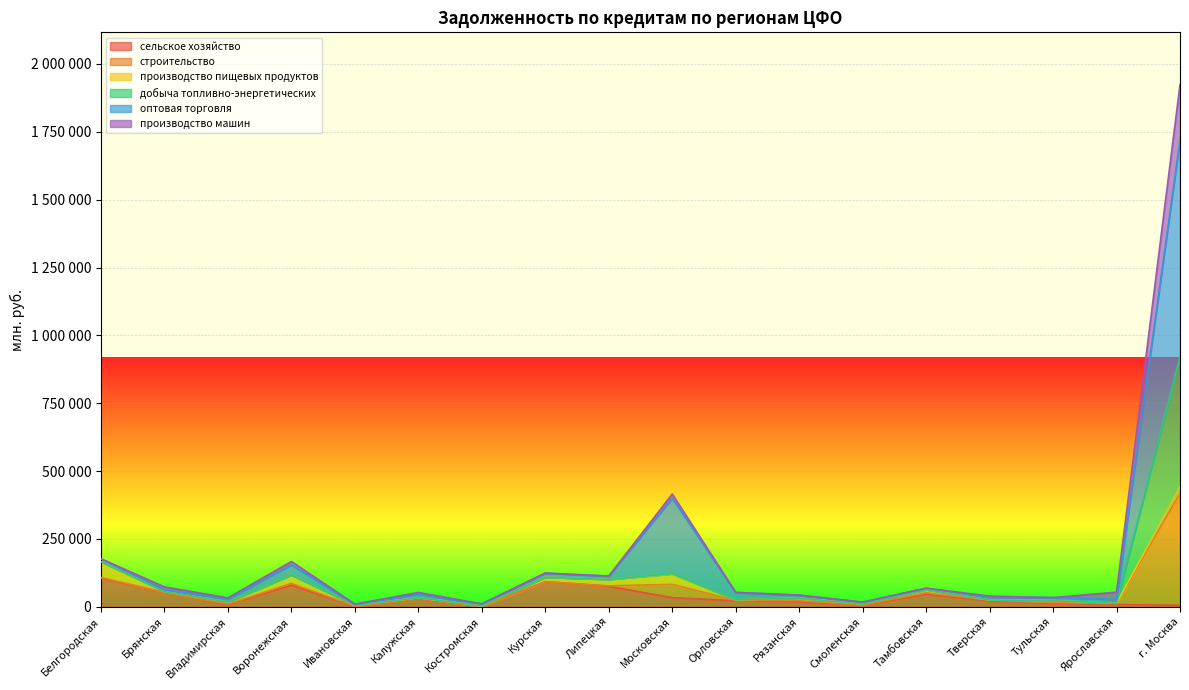

How many interior local valleys does the оптовая торговля series have?

6